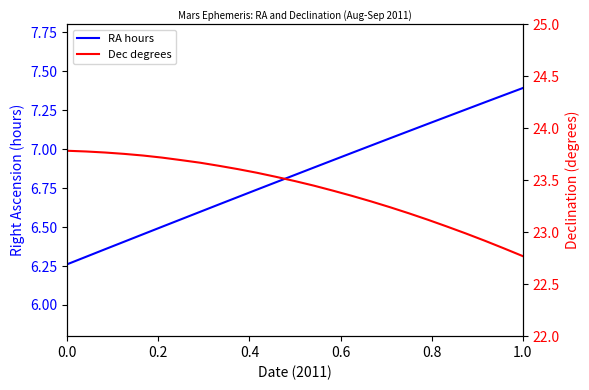

What is the sum of all Dec degrees values?

585.4